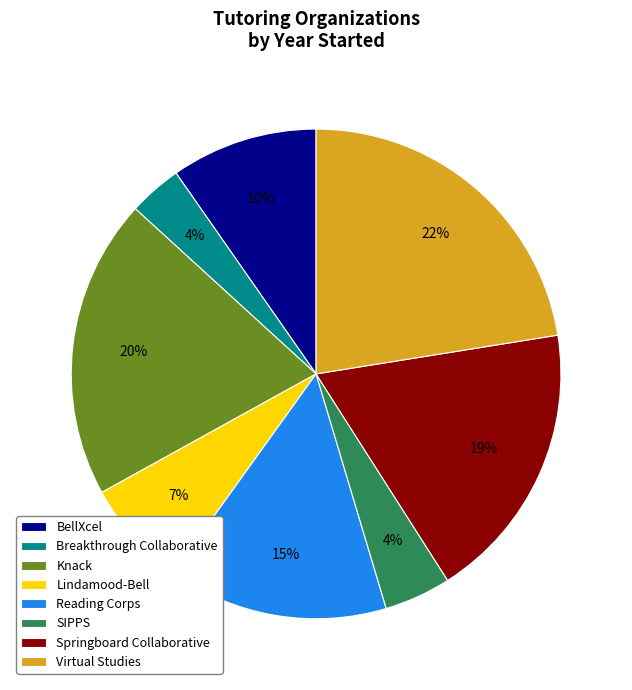

Which slice is the largest?

Virtual Studies